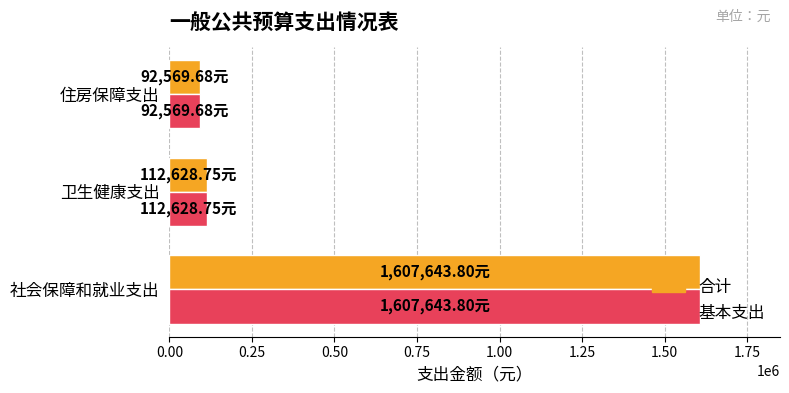

What are all the series names shown in the legend?

合计, 基本支出